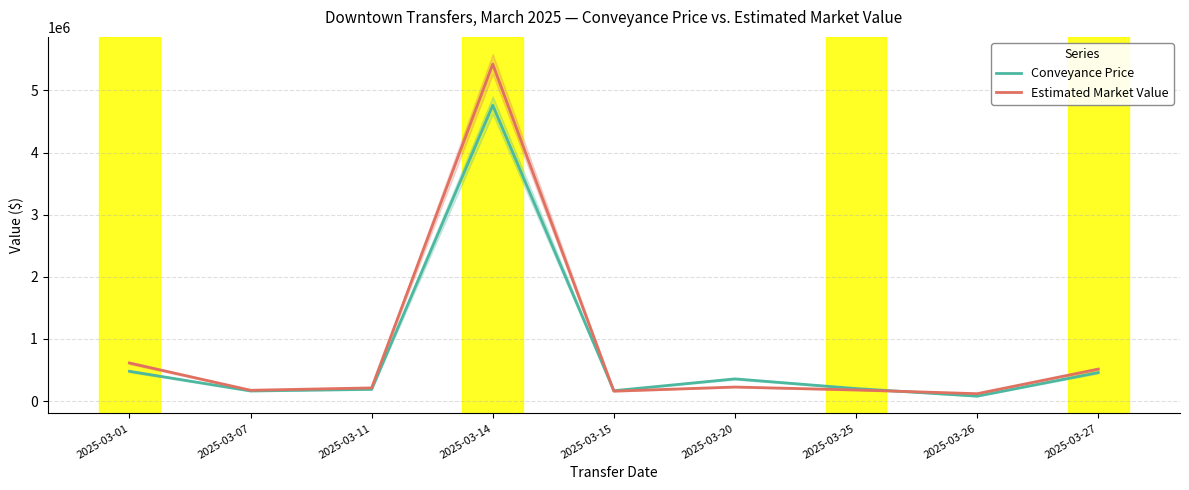

At which label does Estimated Market Value reach its peak?

2025-03-14